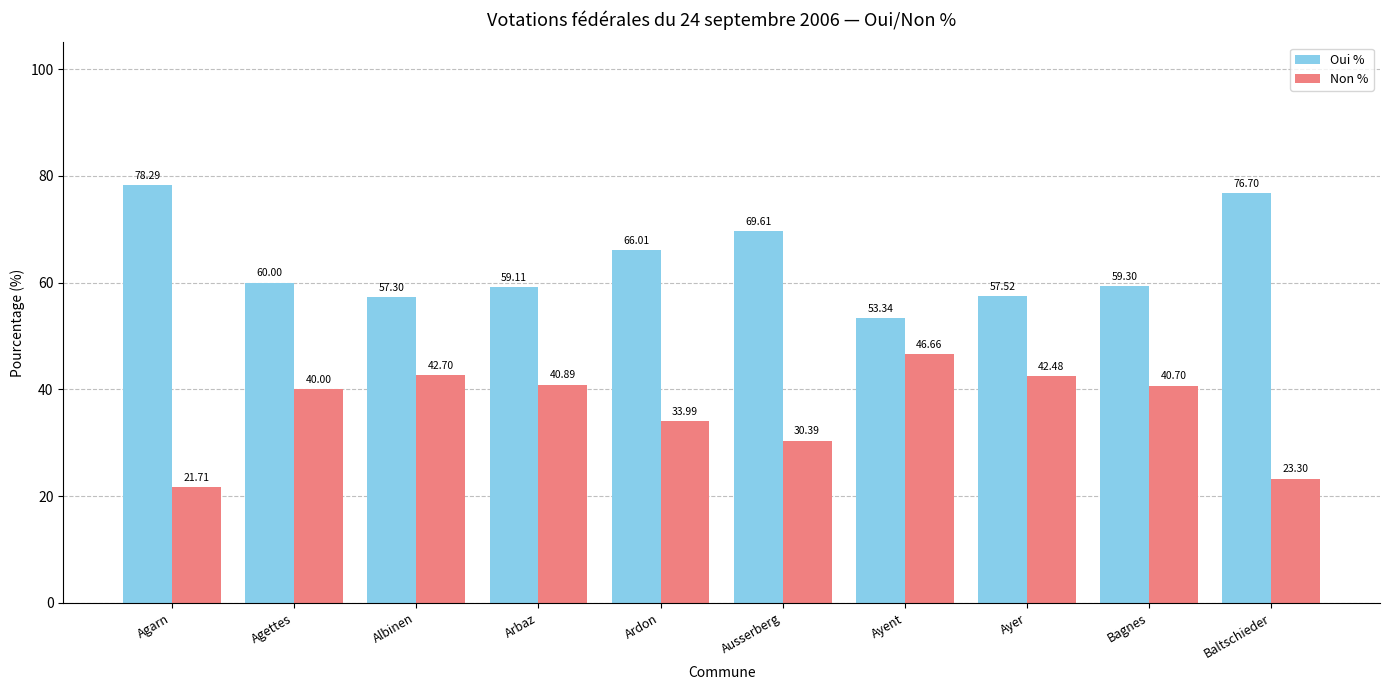

What is the label of the 1st bar from the right?

Baltschieder